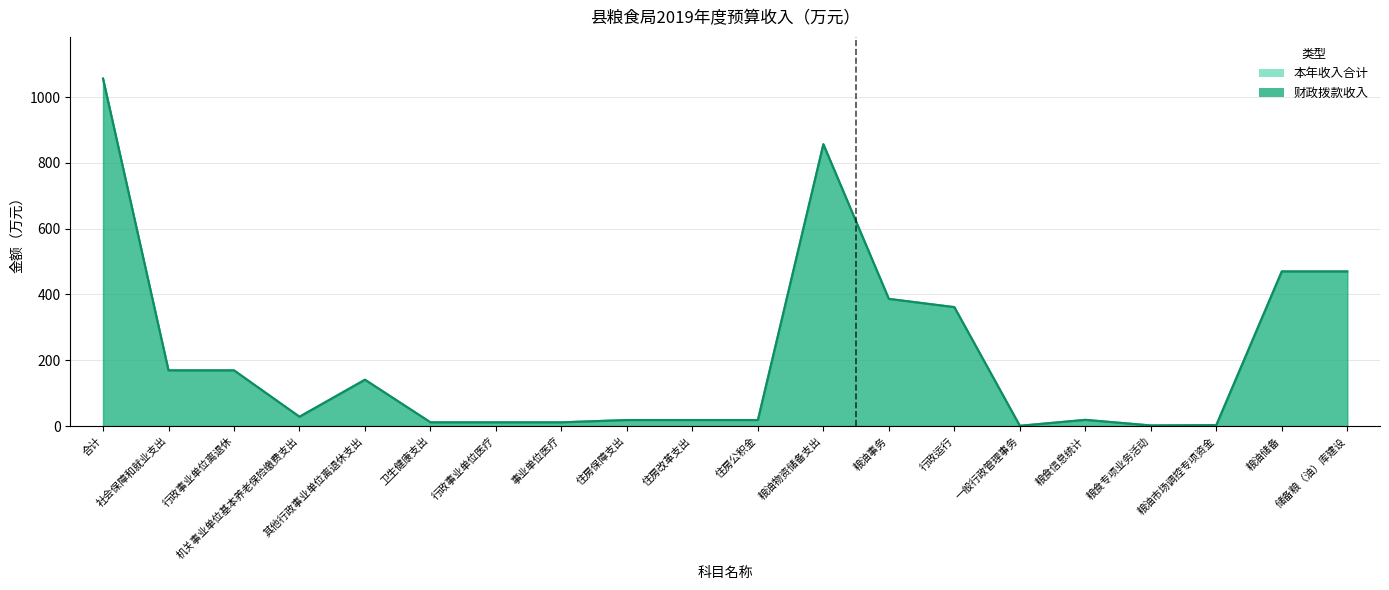

What is the total value across all series at 粮油储备?

940.0